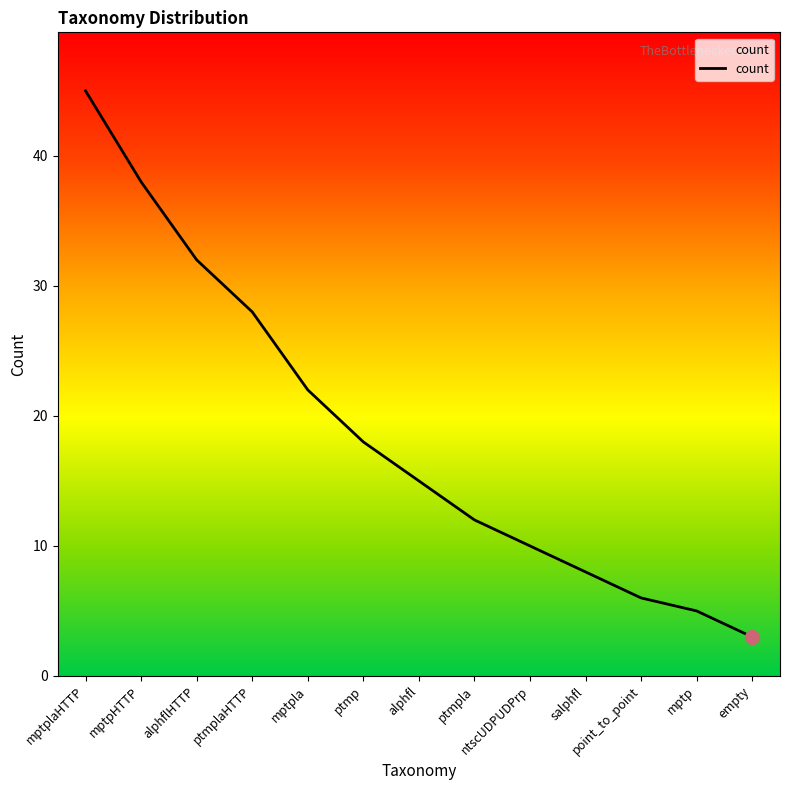

Reading left to right, extract all data points from this chart.

mptplaHTTP=45	mptpHTTP=38	alphflHTTP=32	ptmplaHTTP=28	mptpla=22	ptmp=18	alphfl=15	ptmpla=12	ntscUDPUDPrp=10	salphfl=8	point_to_point=6	mptp=5	empty=3